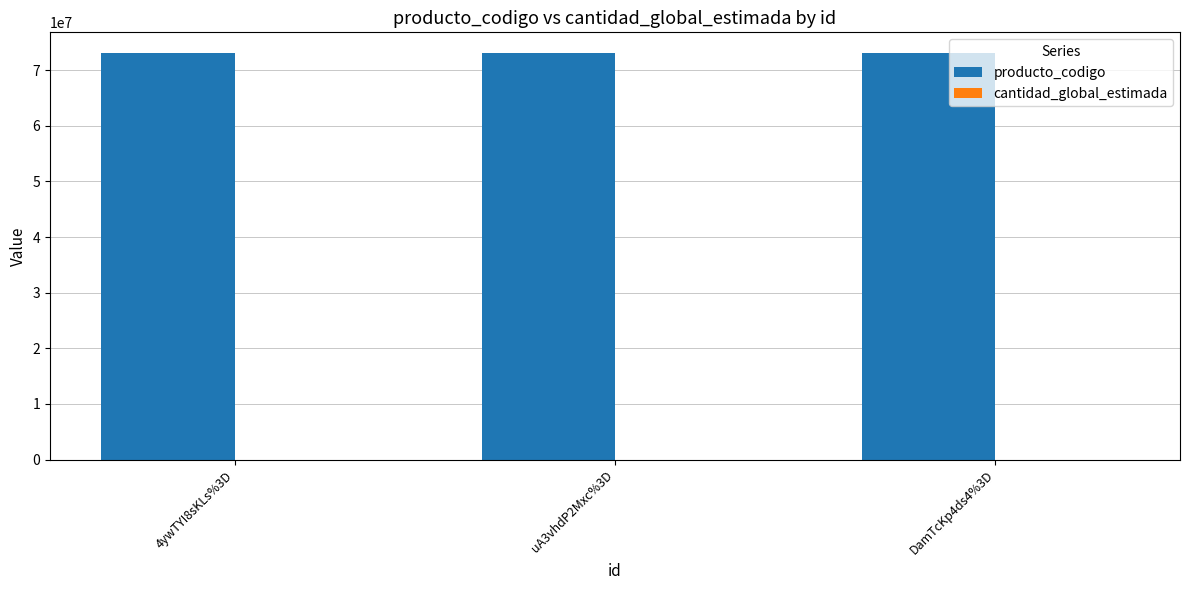

What is the spread (max minus min) of values at 4ywTYI8sKLs%3D?

73152100